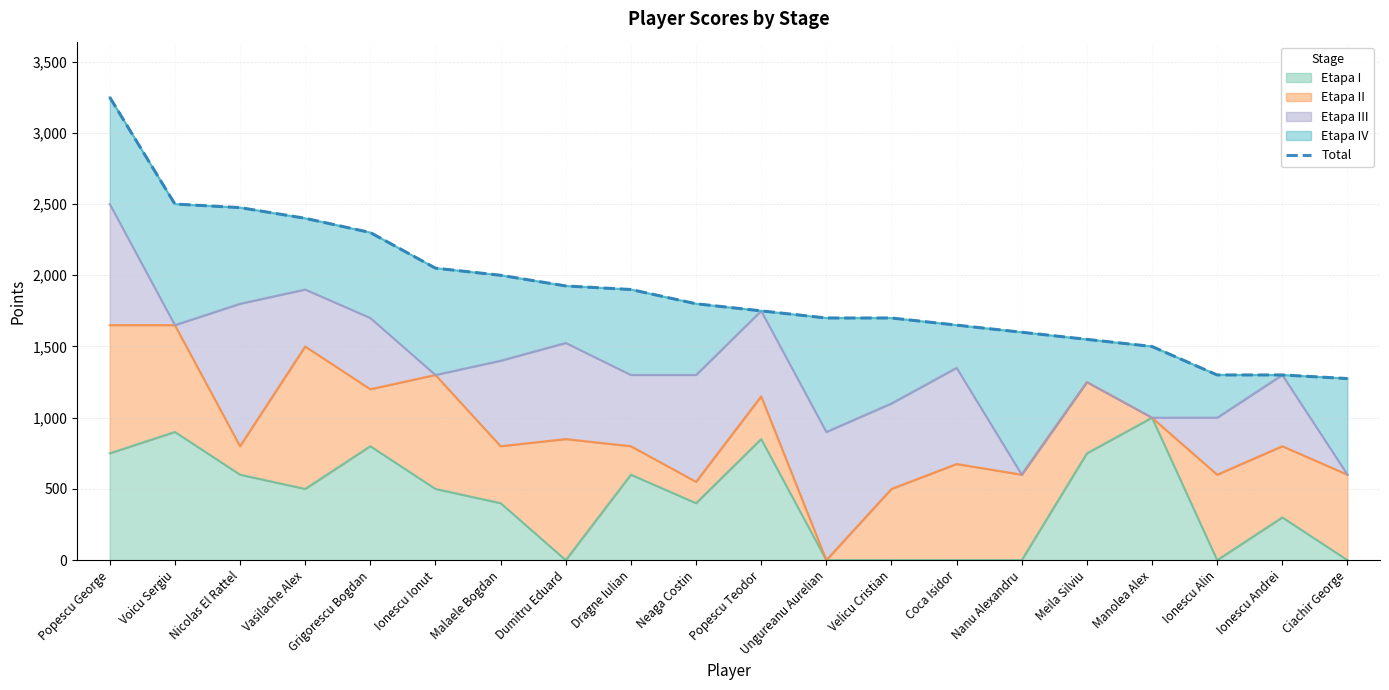

Reading right to left, list all the values displayed in this chart.

1275	1300	1300	1500	1550	1600	1650	1700	1700	1750	1800	1900	1925	2000	2050	2300	2400	2475	2500	3250